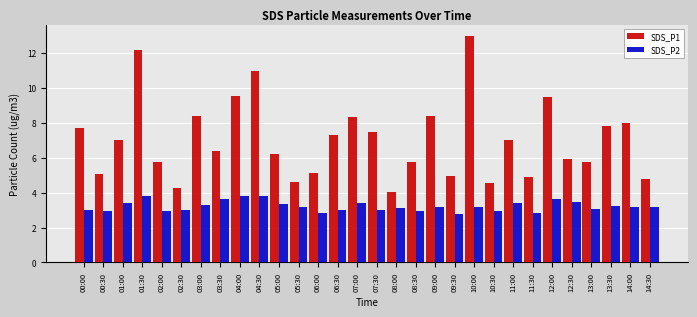

What is the difference between the maximum and minimum values in the SDS_P2 series?

1.0